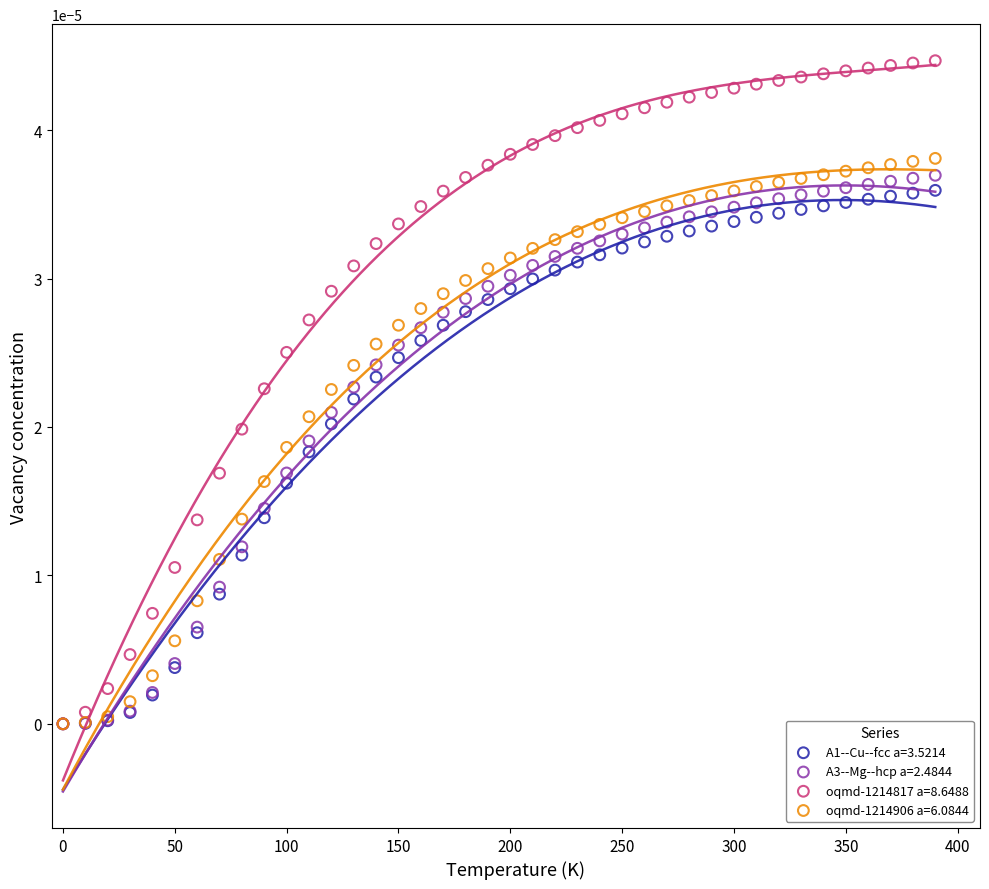

Which series reaches the maximum Y coordinate?

oqmd-1214817 a=8.6488